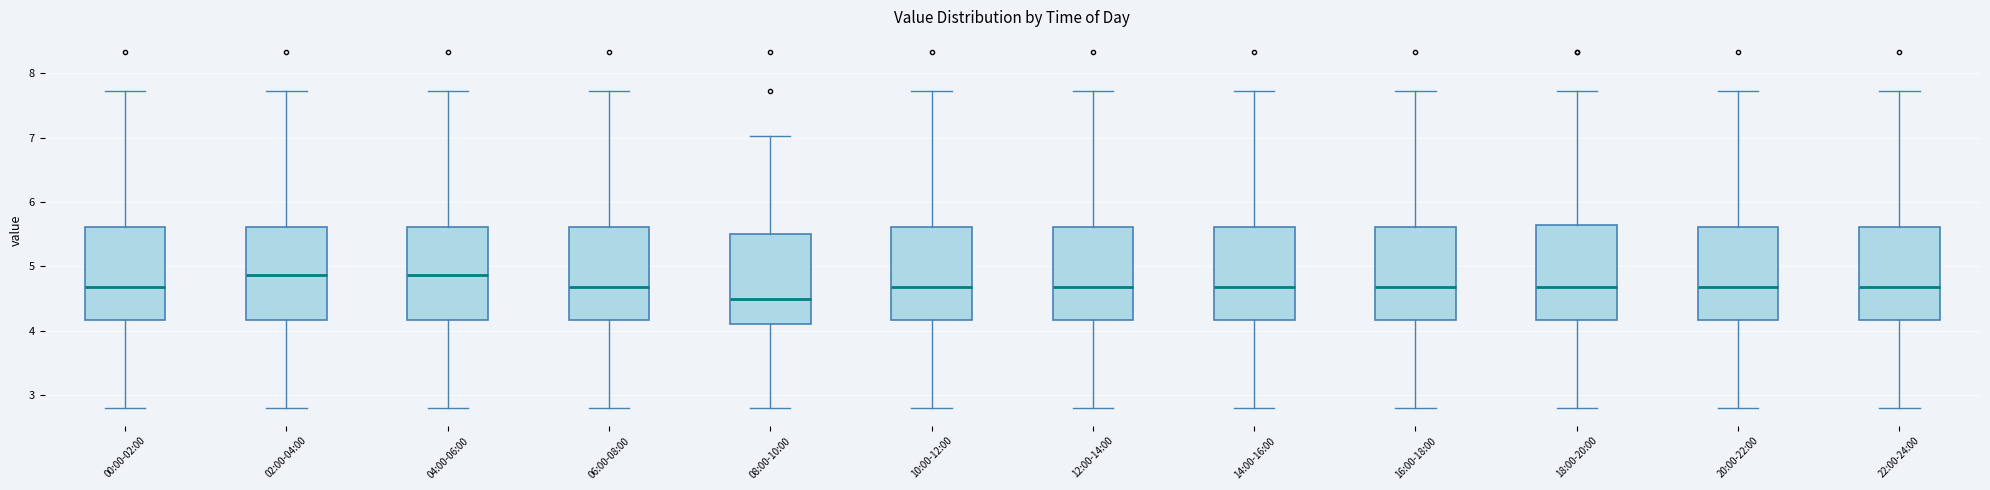

Reading left to right, read every box against the y-axis: the position of its median line, the range the box covers, and the ends of its whiskers. The values are not printed on the chart, so give them approximately, as read against the axis.

00:00-02:00: median 4.7, box 4.2 to 5.6, whiskers 2.8 to 7.7
02:00-04:00: median 4.9, box 4.2 to 5.6, whiskers 2.8 to 7.7
04:00-06:00: median 4.9, box 4.2 to 5.6, whiskers 2.8 to 7.7
06:00-08:00: median 4.7, box 4.2 to 5.6, whiskers 2.8 to 7.7
08:00-10:00: median 4.5, box 4.1 to 5.5, whiskers 2.8 to 7.0
10:00-12:00: median 4.7, box 4.2 to 5.6, whiskers 2.8 to 7.7
12:00-14:00: median 4.7, box 4.2 to 5.6, whiskers 2.8 to 7.7
14:00-16:00: median 4.7, box 4.2 to 5.6, whiskers 2.8 to 7.7
16:00-18:00: median 4.7, box 4.2 to 5.6, whiskers 2.8 to 7.7
18:00-20:00: median 4.7, box 4.2 to 5.6, whiskers 2.8 to 7.7
20:00-22:00: median 4.7, box 4.2 to 5.6, whiskers 2.8 to 7.7
22:00-24:00: median 4.7, box 4.2 to 5.6, whiskers 2.8 to 7.7